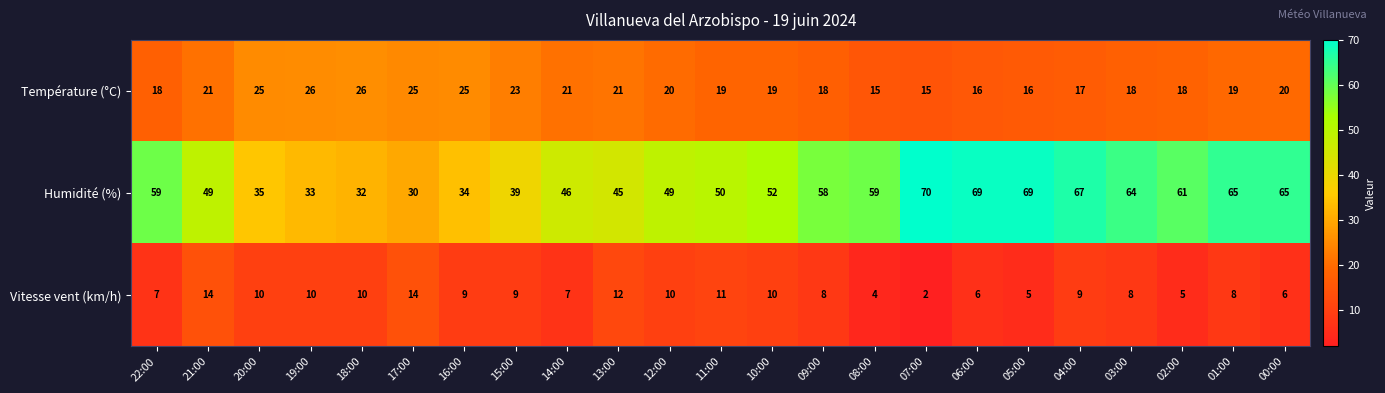

Is it true that Humidité (%) equals 69 at 05:00?

True